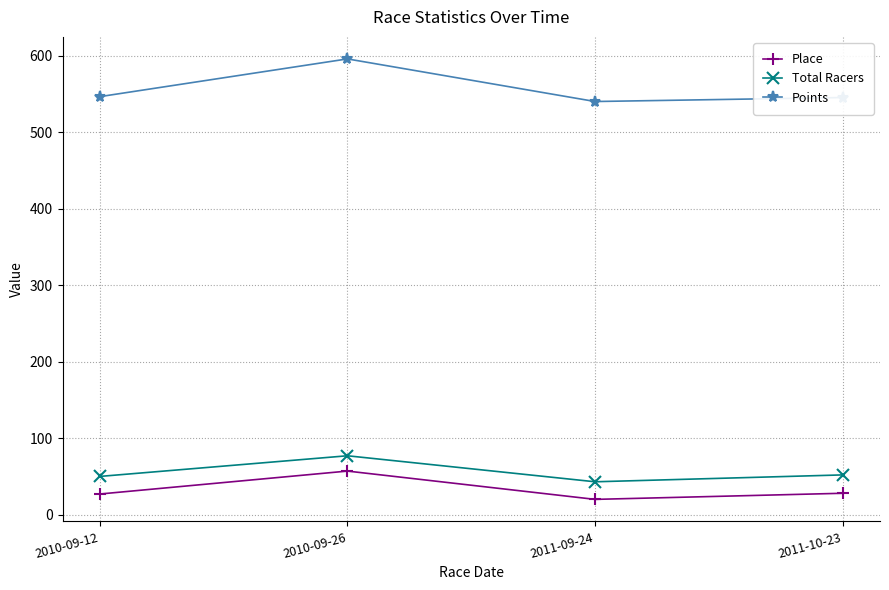

Is the value of Place at 2011-09-24 greater than the value of Total Racers at 2010-09-26?

No